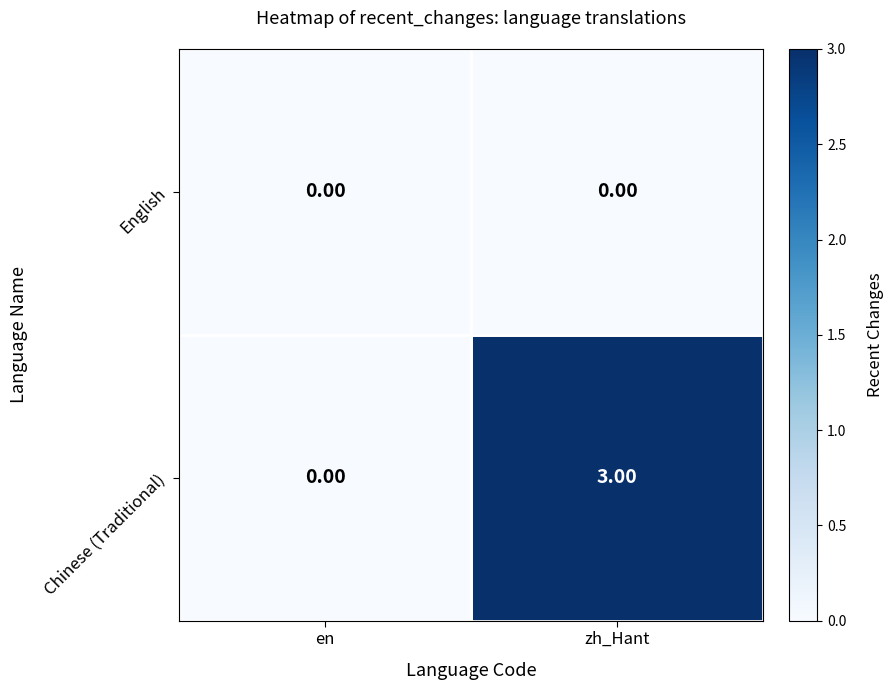

Which category has the highest value in the Chinese (Traditional) series?

zh_Hant